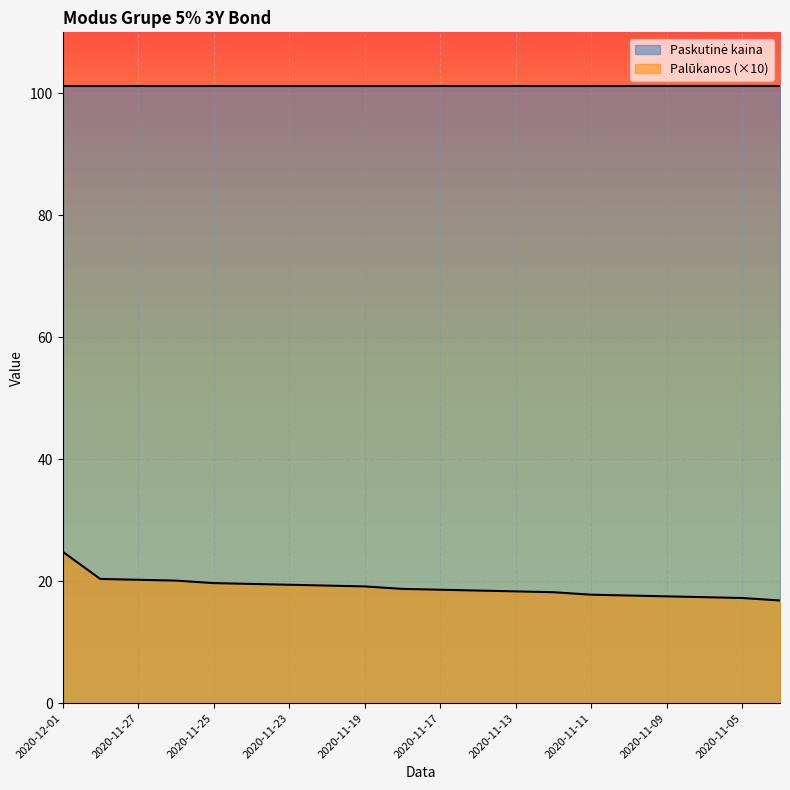

Reading right to left, transcribe all the data shown in this chart.

16.8	17.3	17.4	17.5	17.7	17.8	18.2	18.3	18.5	18.6	18.8	19.2	19.3	19.4	19.6	19.7	20.1	20.2	20.4	24.9